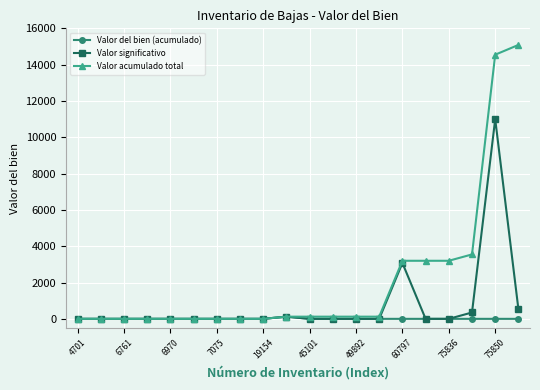

What are all the series names shown in the legend?

Valor del bien (acumulado), Valor significativo, Valor acumulado total